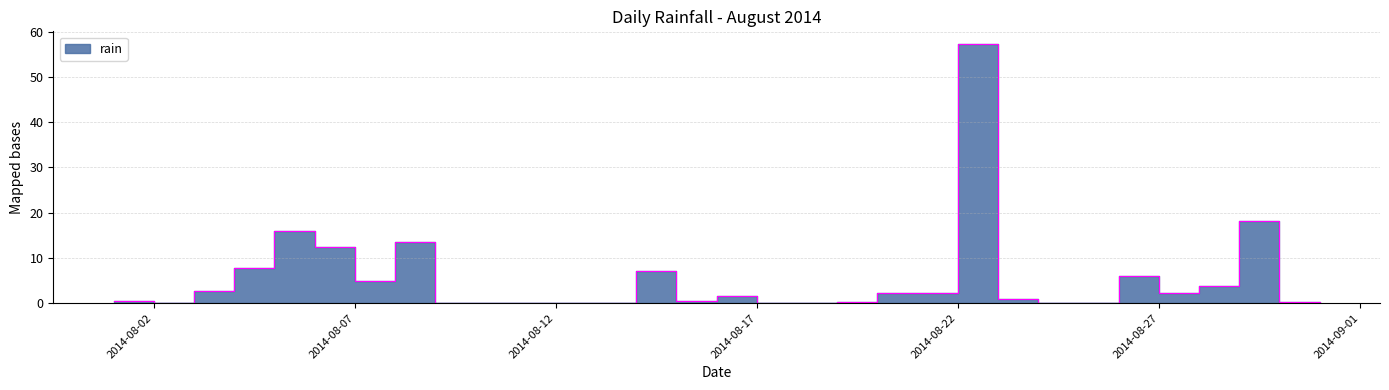

Reading left to right, transcribe all the data shown in this chart.

0.4	0.0	2.6	7.8	16.0	12.4	5.0	13.6	0.0	0.0	0.0	0.0	0.0	7.0	0.4	1.6	0.0	0.0	0.2	2.2	2.2	57.2	1.0	0.0	0.0	6.0	2.2	3.8	18.2	0.2	0.0